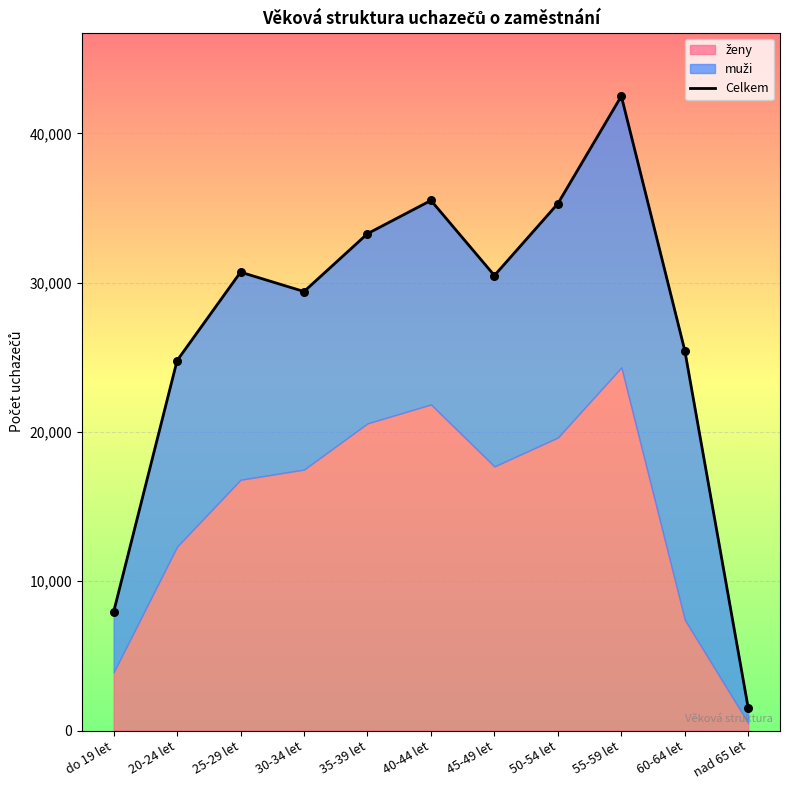

What is the change in value from 20-24 let to 55-59 let?

+17713